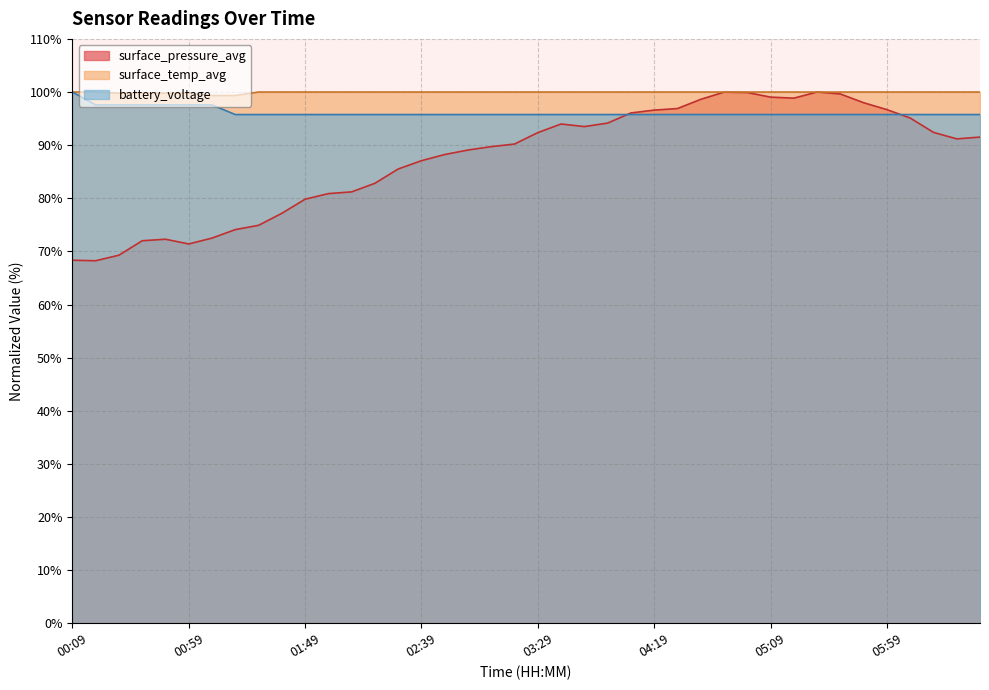

What is the maximum value shown in the chart?

100.0